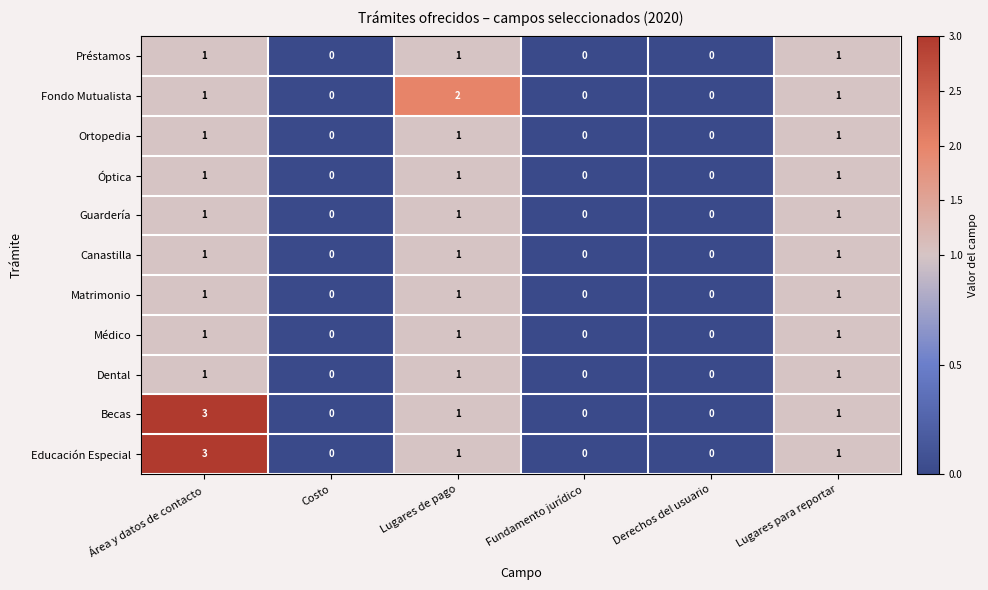

What is the maximum value shown in the chart?

3